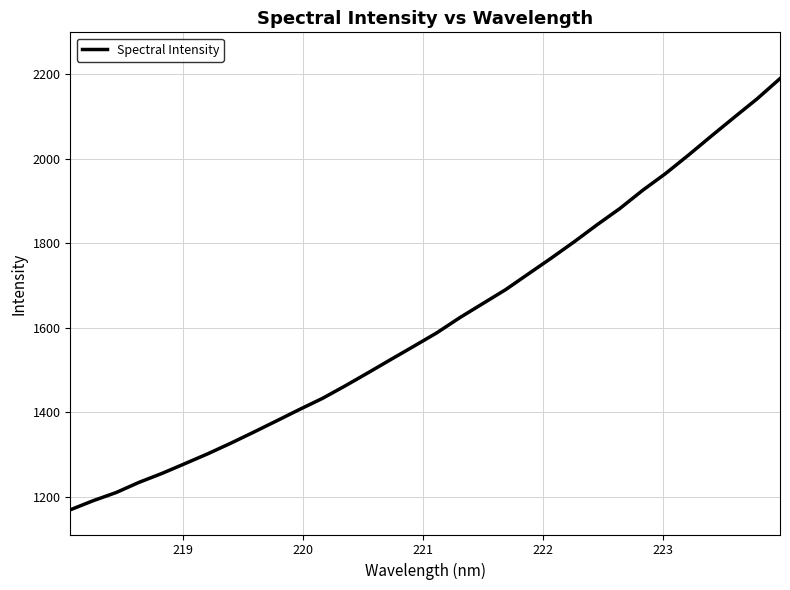

What is the maximum value shown in the chart?

2189.2